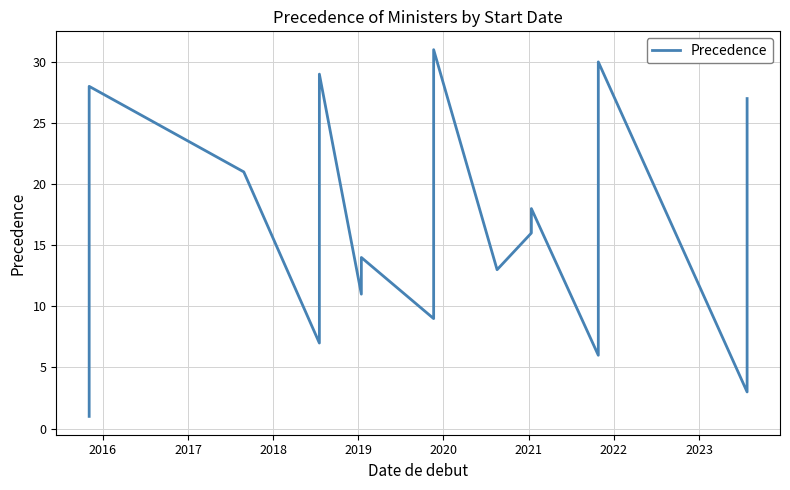

What is the difference between the maximum and minimum values?

30